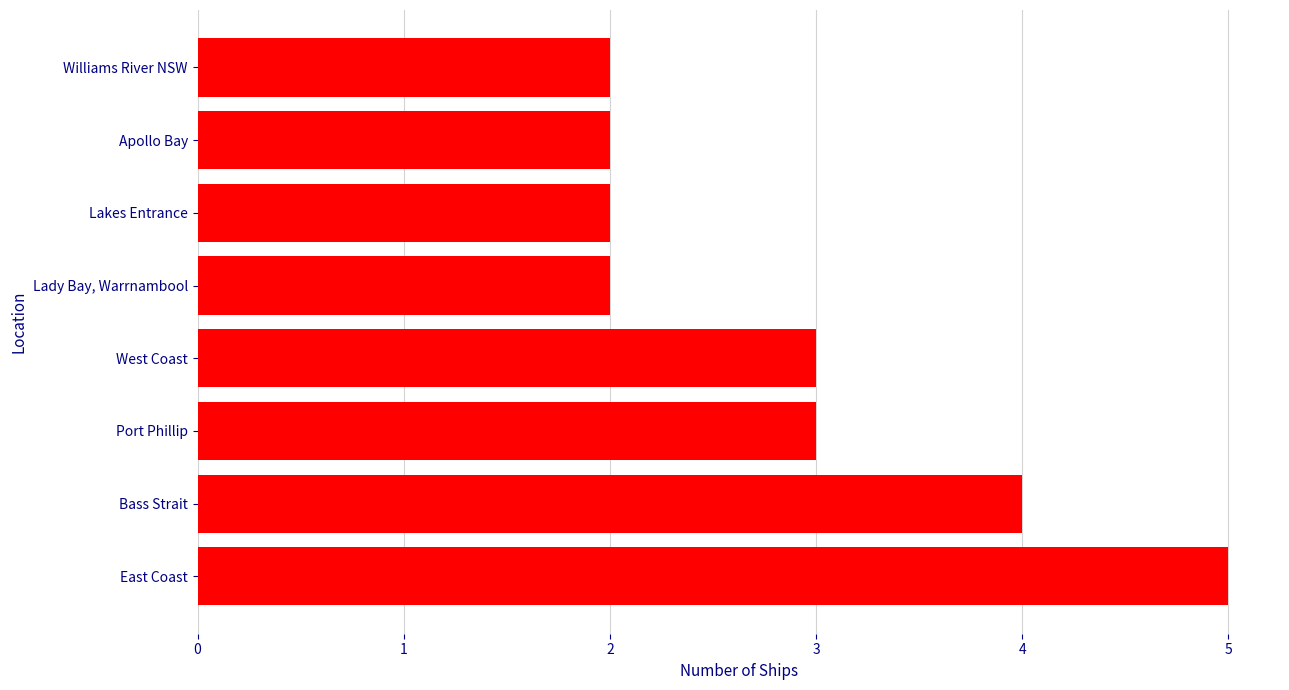

Is it true that the value at Williams River NSW is 3?

False